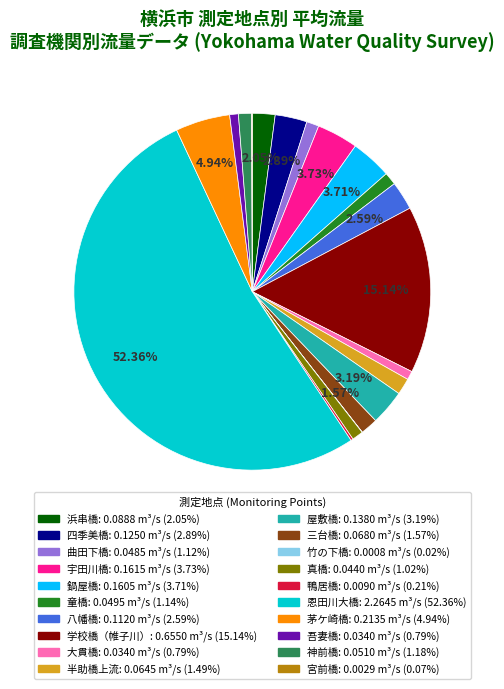

The 学校橋（帷子川） slice represents 29% of the pie. True or false?

False